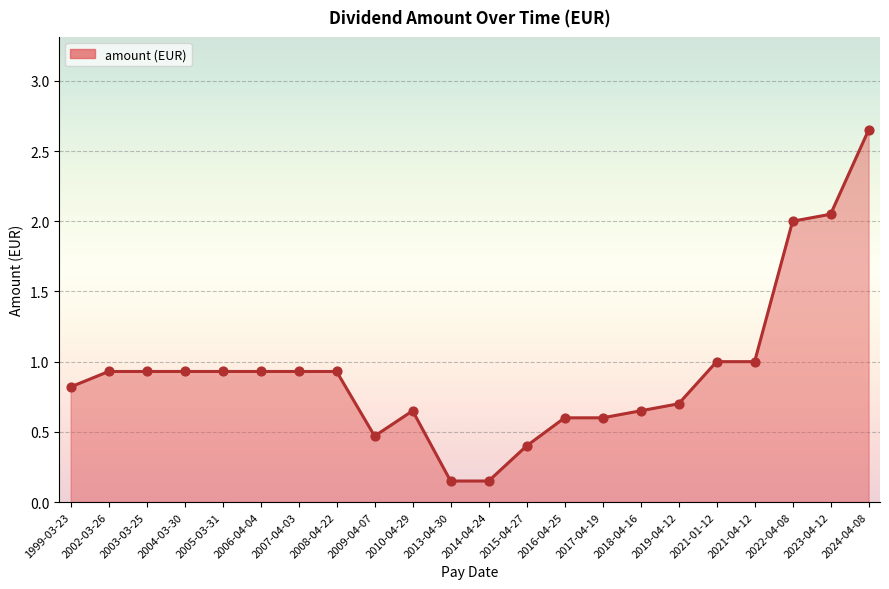

Between 2015-04-27 and 2004-03-30, which is larger?

2004-03-30